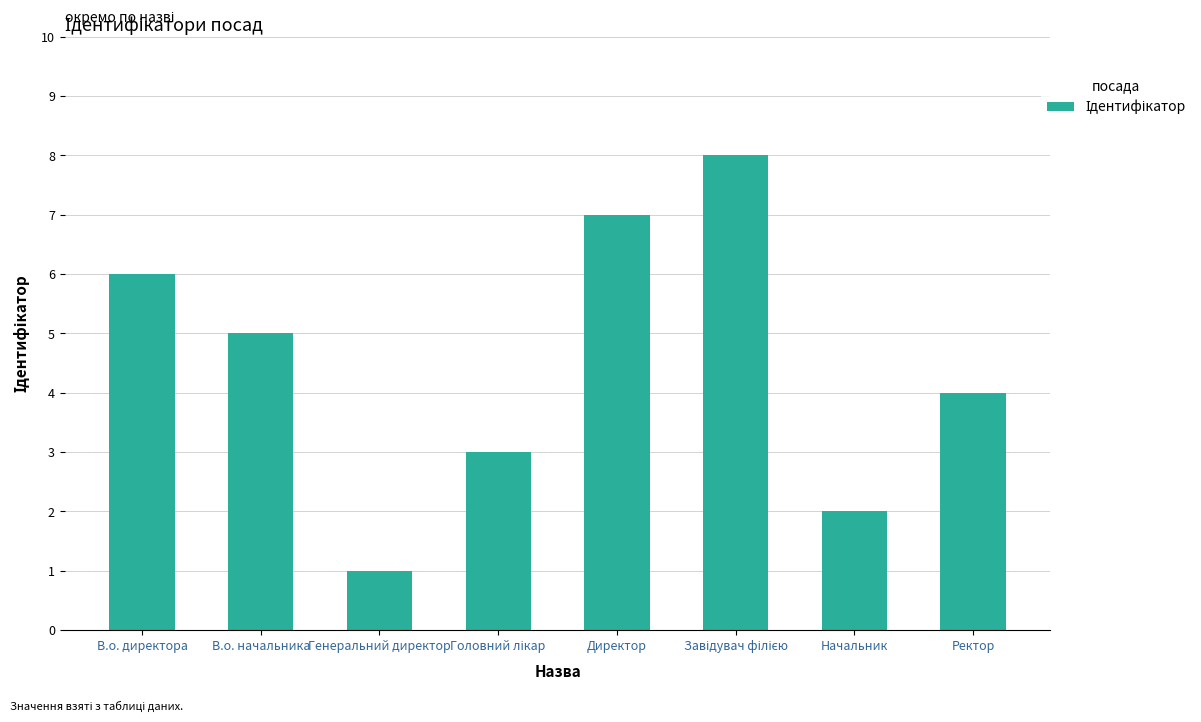

What is the difference between the maximum and minimum values?

7